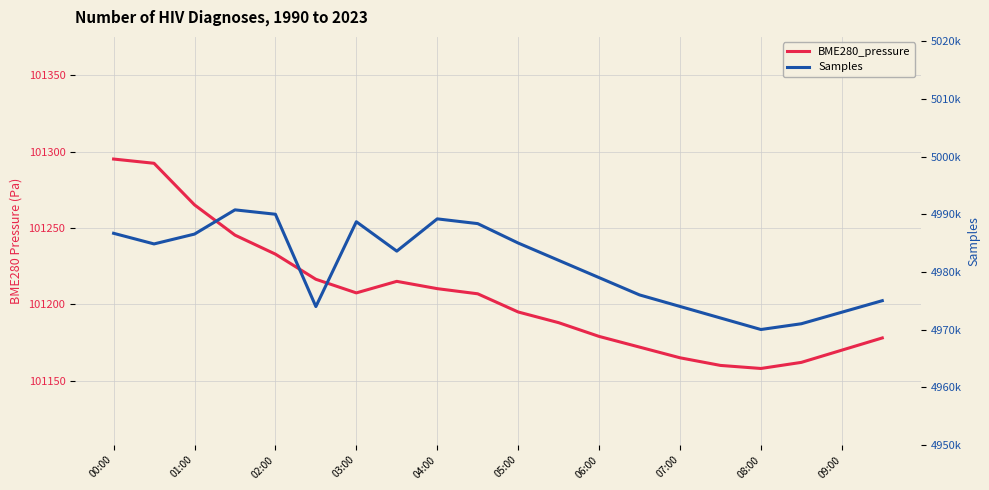

Rank the series at 02:00 from lowest to highest value.

BME280_pressure, Samples